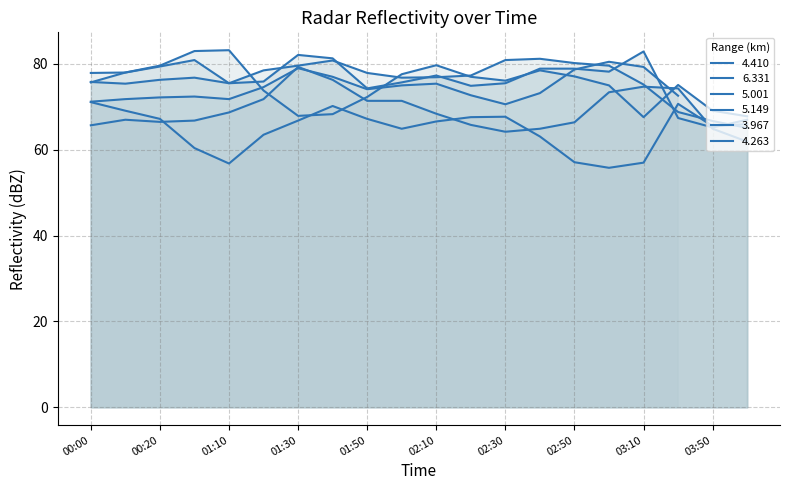

True or false: 6.331 has more than 2 points higher than both neighbors.

True